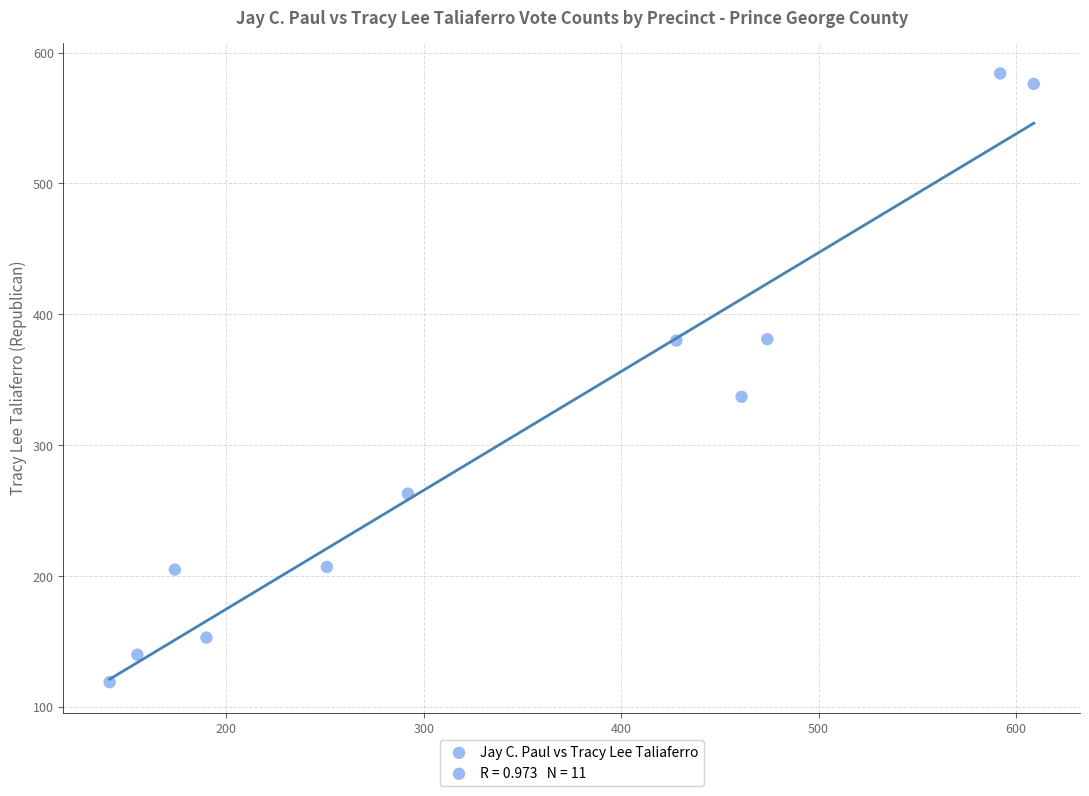

What Y value in the scatter plot is closest to 351?

337